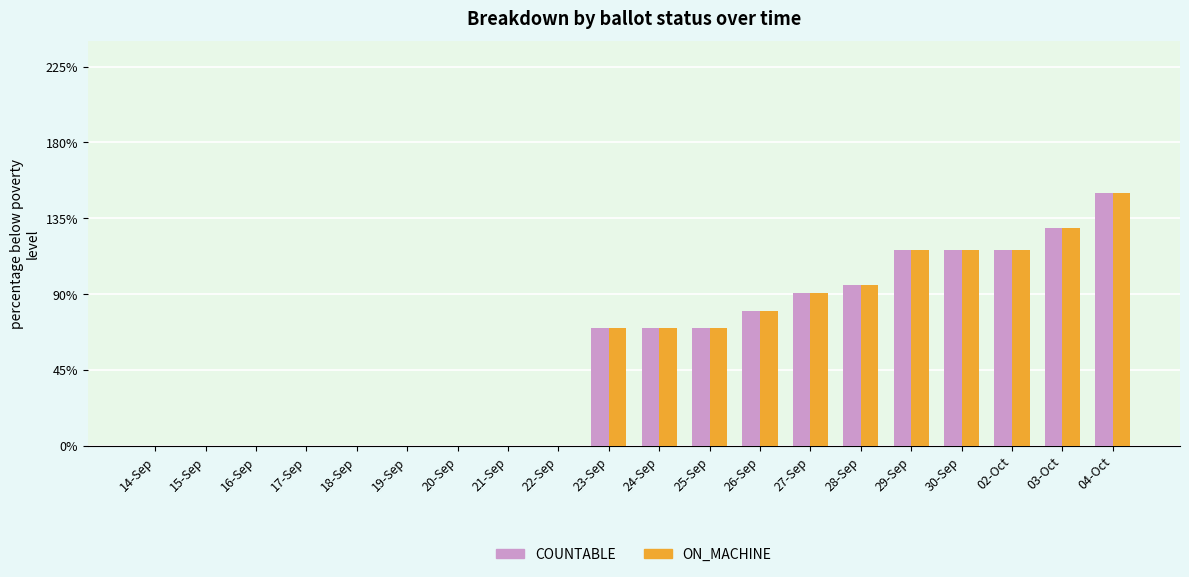

What is the label of the 3rd bar from the left?

16-Sep